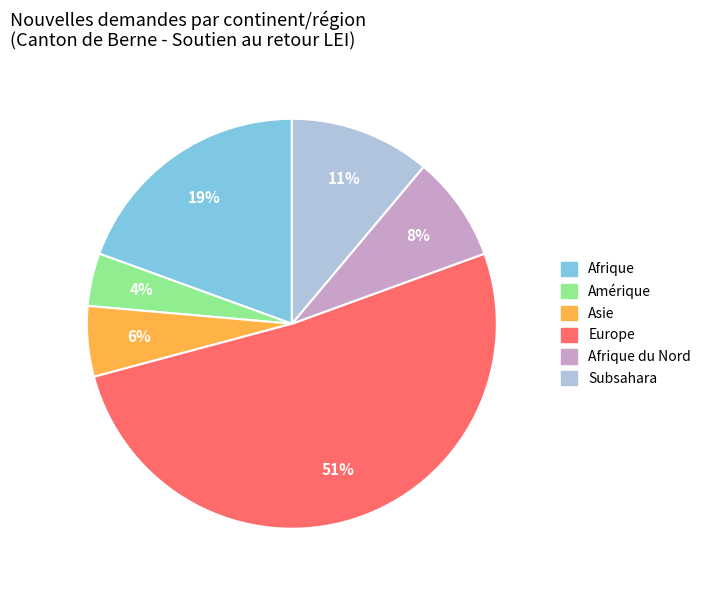

To the nearest percent, what is the average slice percentage?

17%